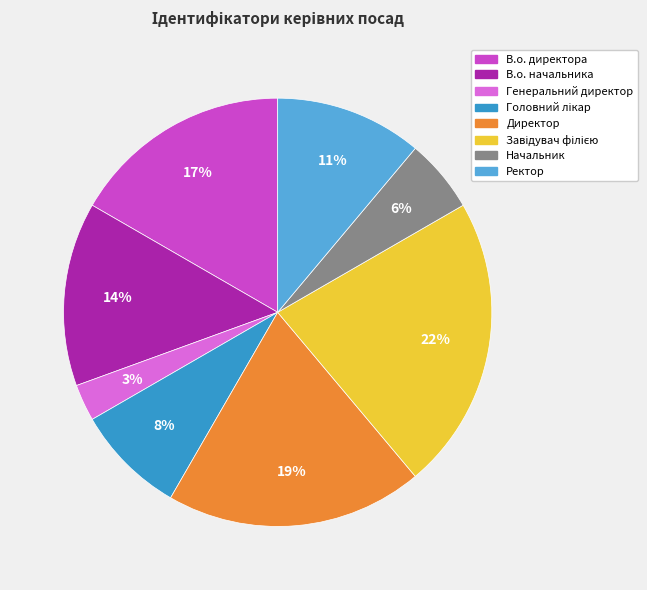

To the nearest percent, what portion does Директор represent?

19%